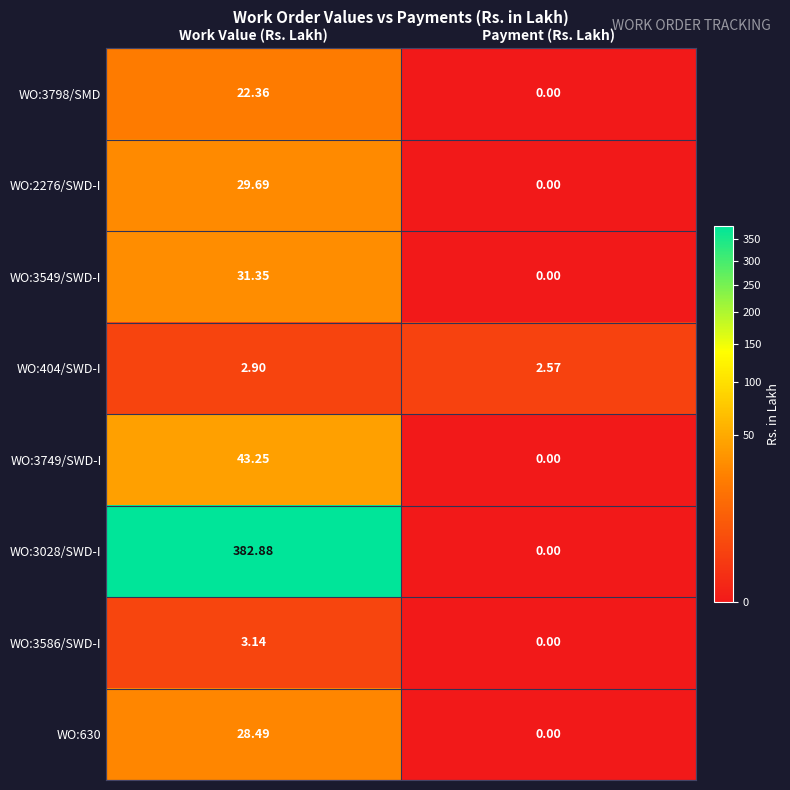

List the labels in order of WO:3028/SWD-I value, largest first.

Work Value (Rs. Lakh), Payment (Rs. Lakh)